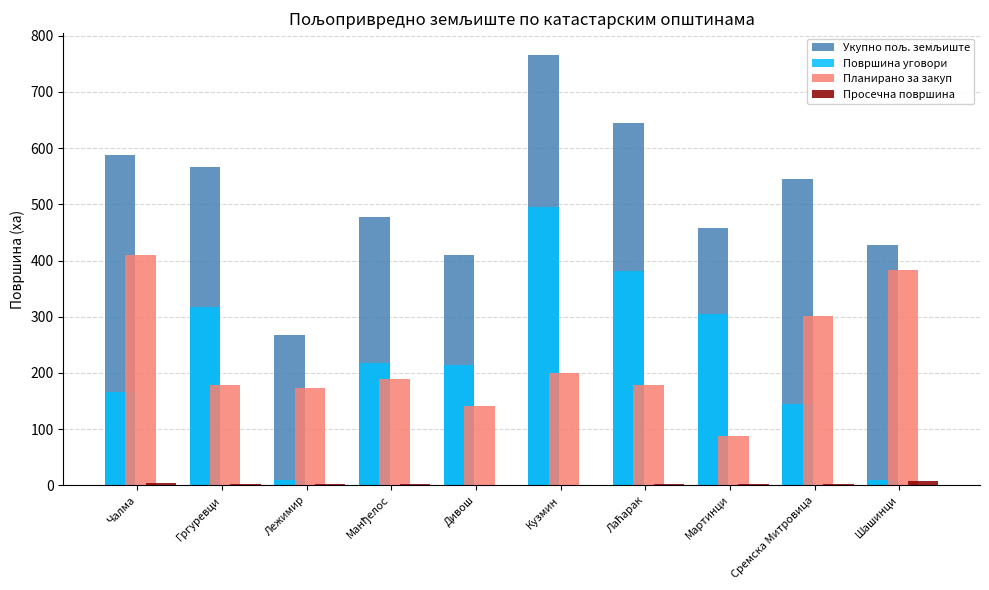

At which category is the sum across all series the highest?

Кузмин